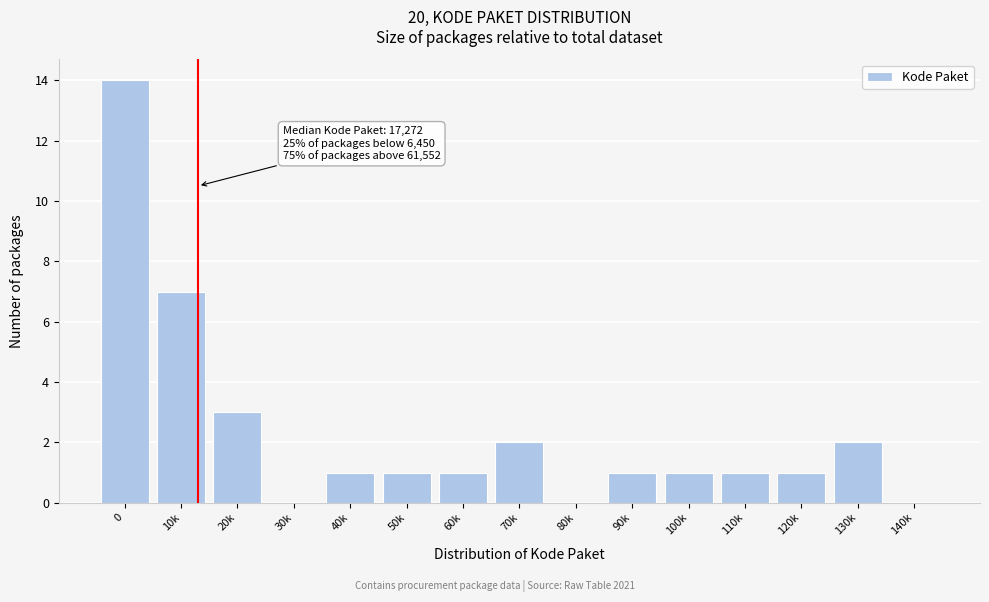

Reading left to right, extract all data points from this chart.

0=14	10k=7	20k=3	30k=0	40k=1	50k=1	60k=1	70k=2	80k=0	90k=1	100k=1	110k=1	120k=1	130k=2	140k=0